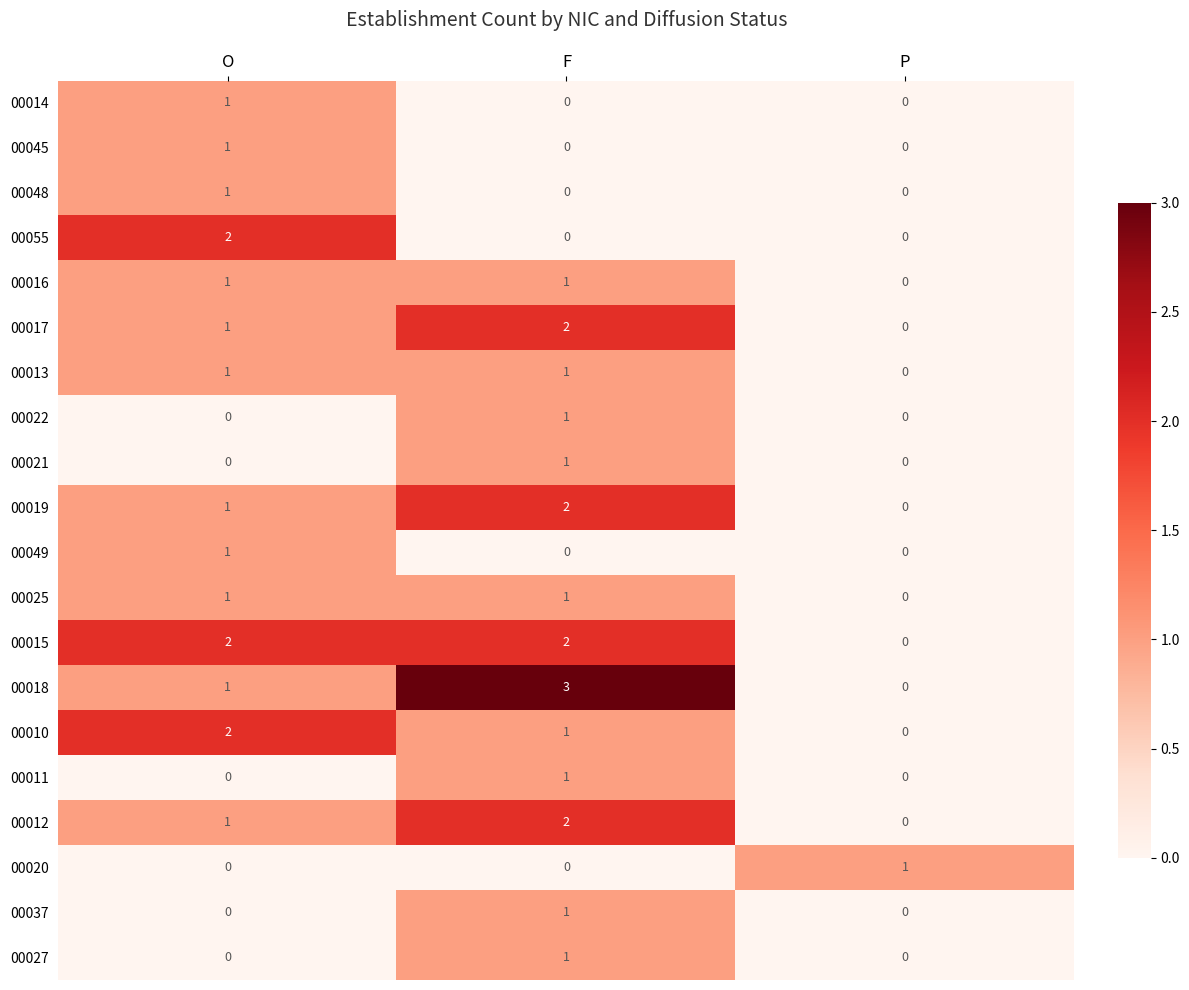

True or false: 00027 has a value of -1 at P.

False